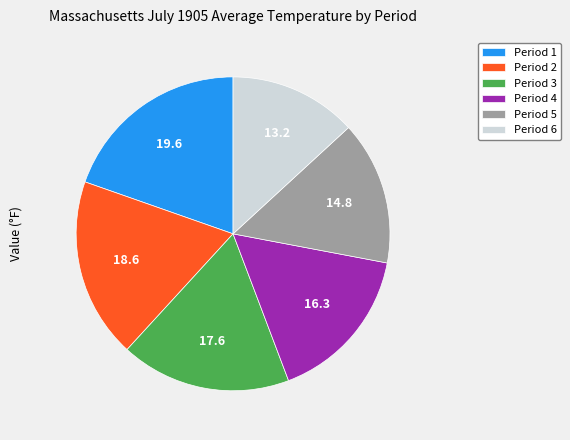

Rank the categories by value from lowest to highest.

Period 6, Period 5, Period 4, Period 3, Period 2, Period 1